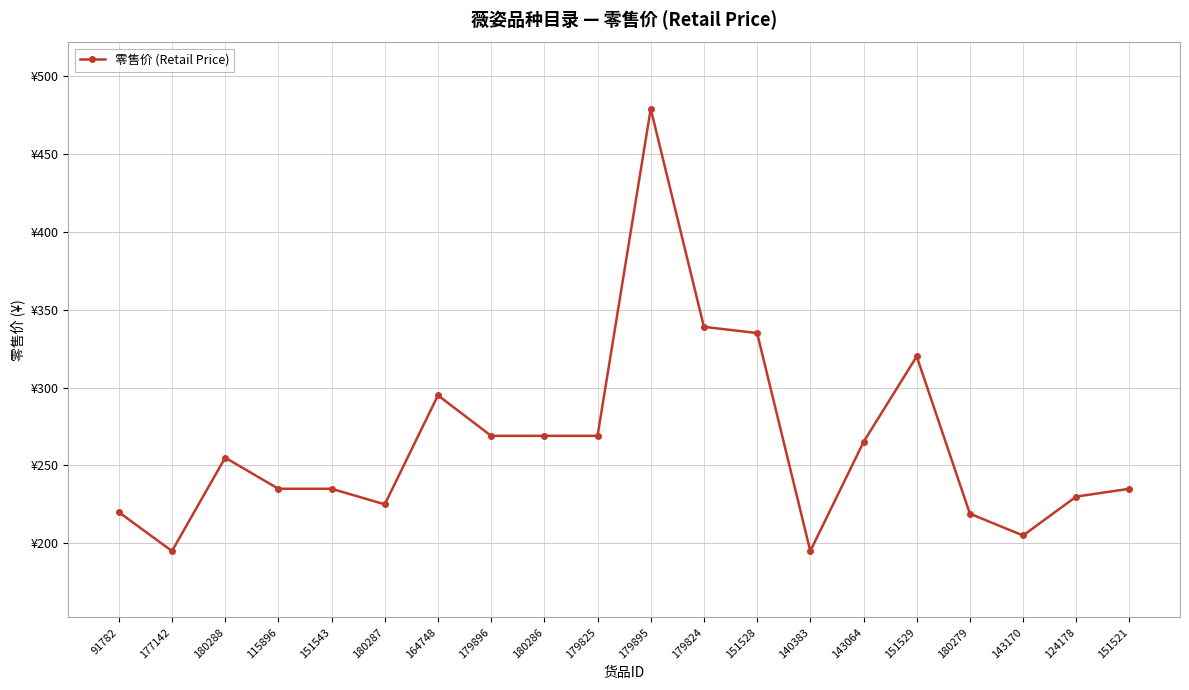

Is this an area chart (filled region under the line)?

No